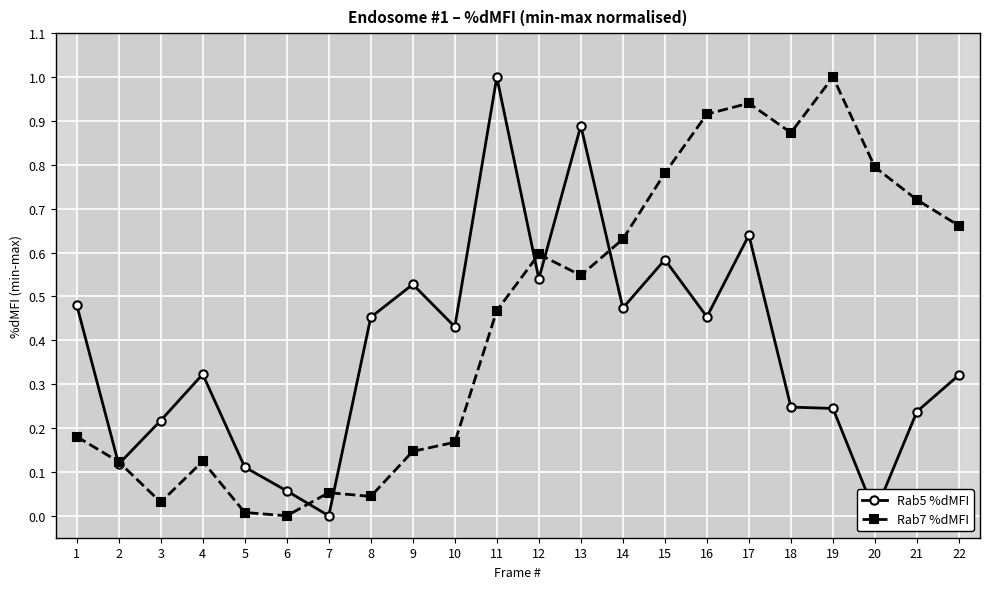

What is the spread (max minus min) of values at 22?

0.3